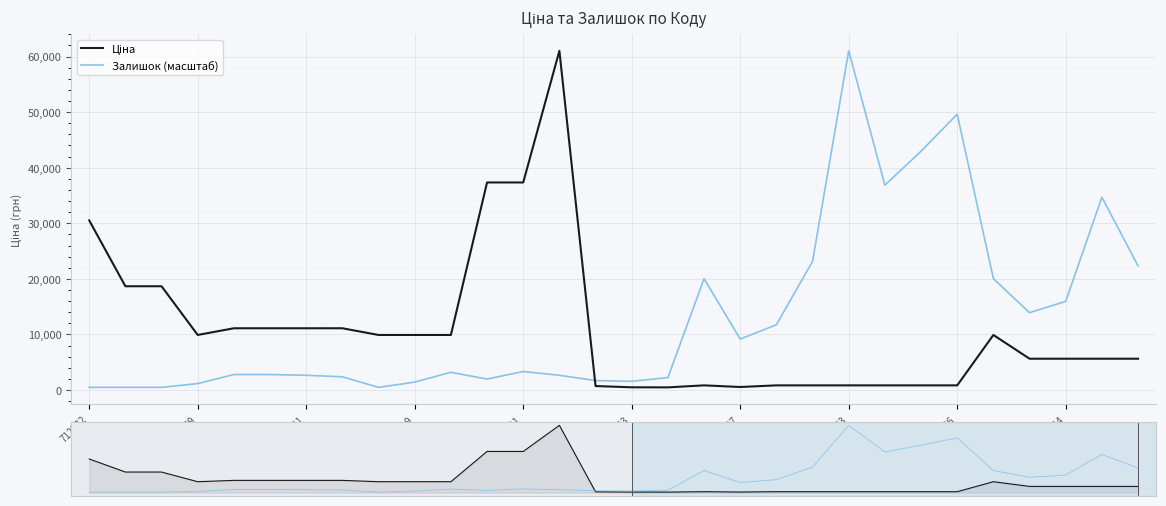

After their last crossing, which series has the higher values: Залишок or Ціна?

Залишок